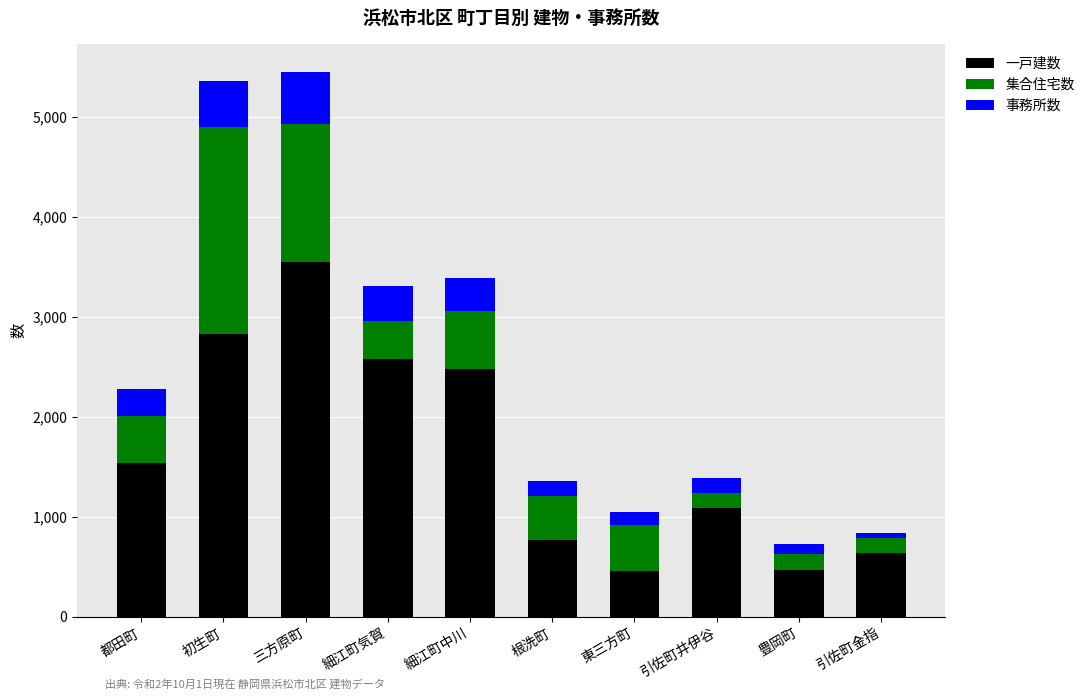

What is the average value of the 一戸建数 series?

1638